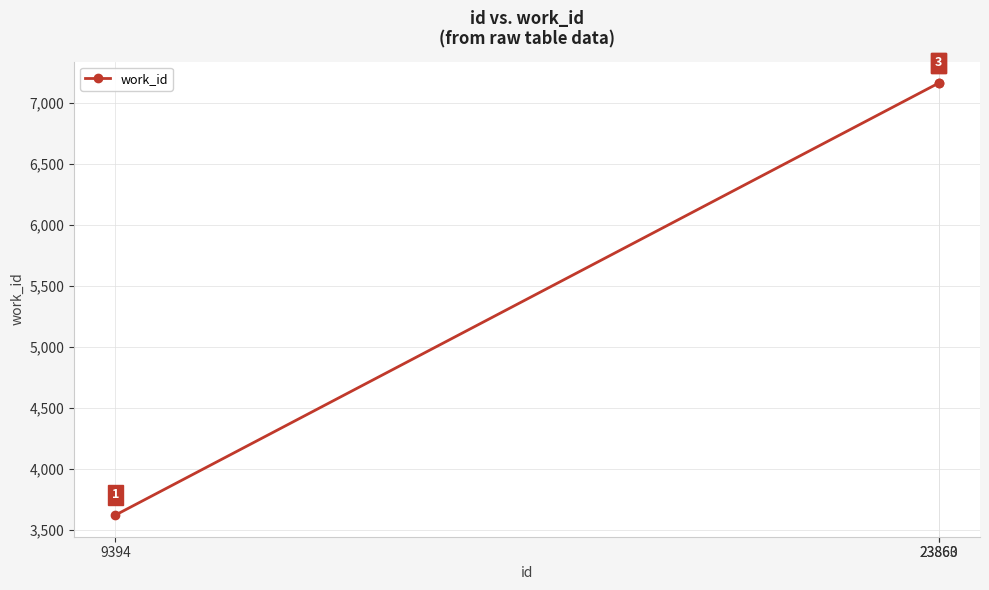

What is the value of the 3rd point from the left?

7163